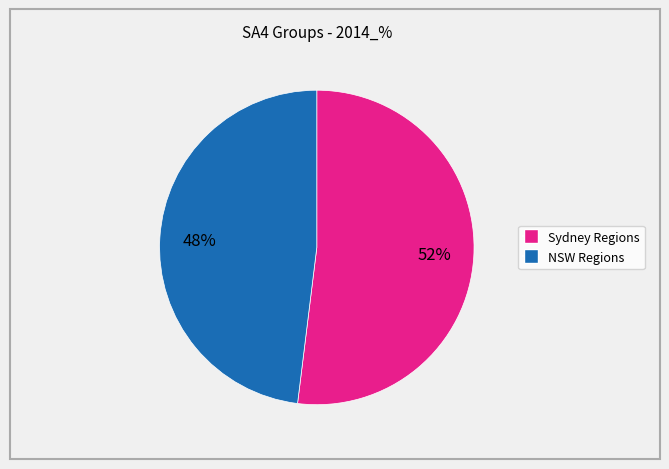

To the nearest percent, what is the average slice percentage?

50%